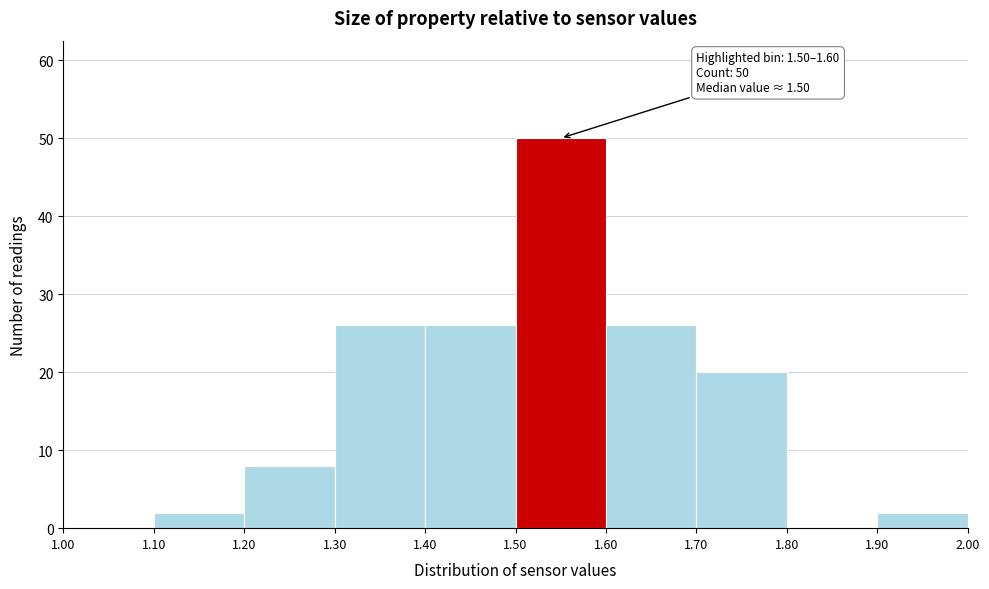

Which range on the x-axis has the tallest bar?

1.50 to 1.60